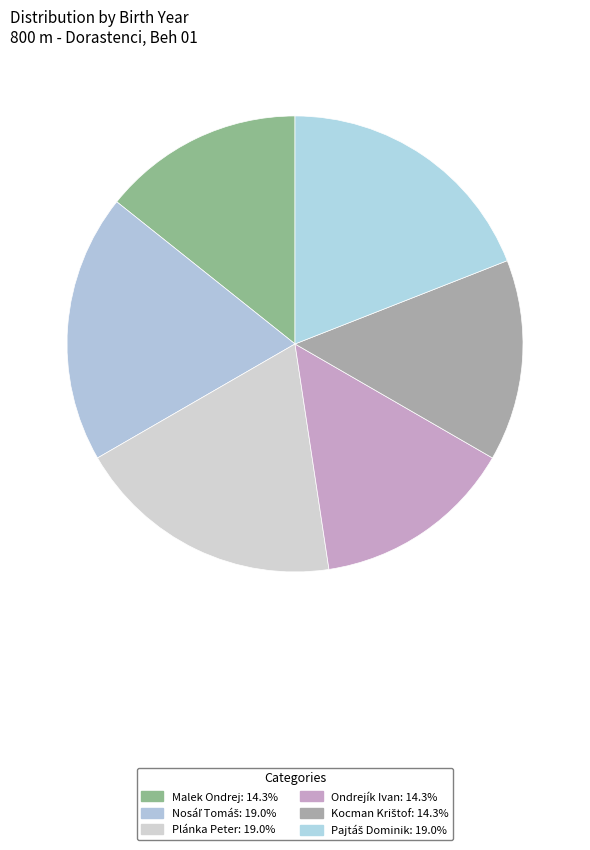

Which slice is the smallest?

Malek Ondrej